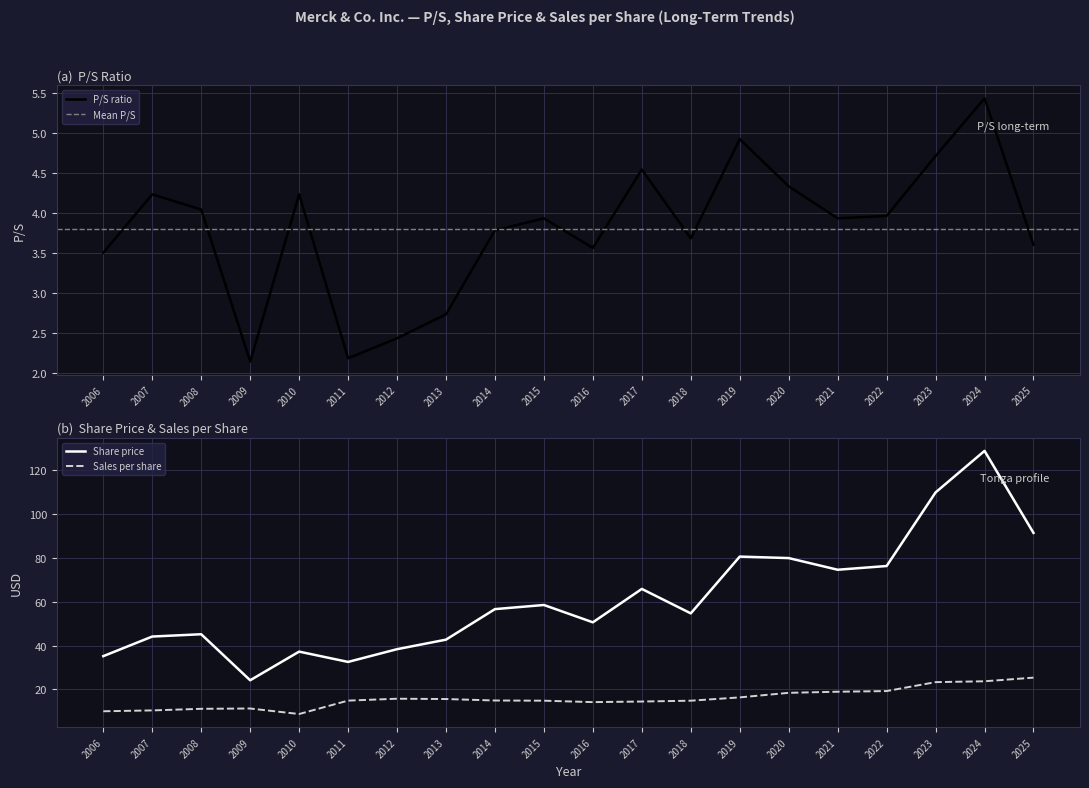

At which label does Share price reach its minimum?

2009